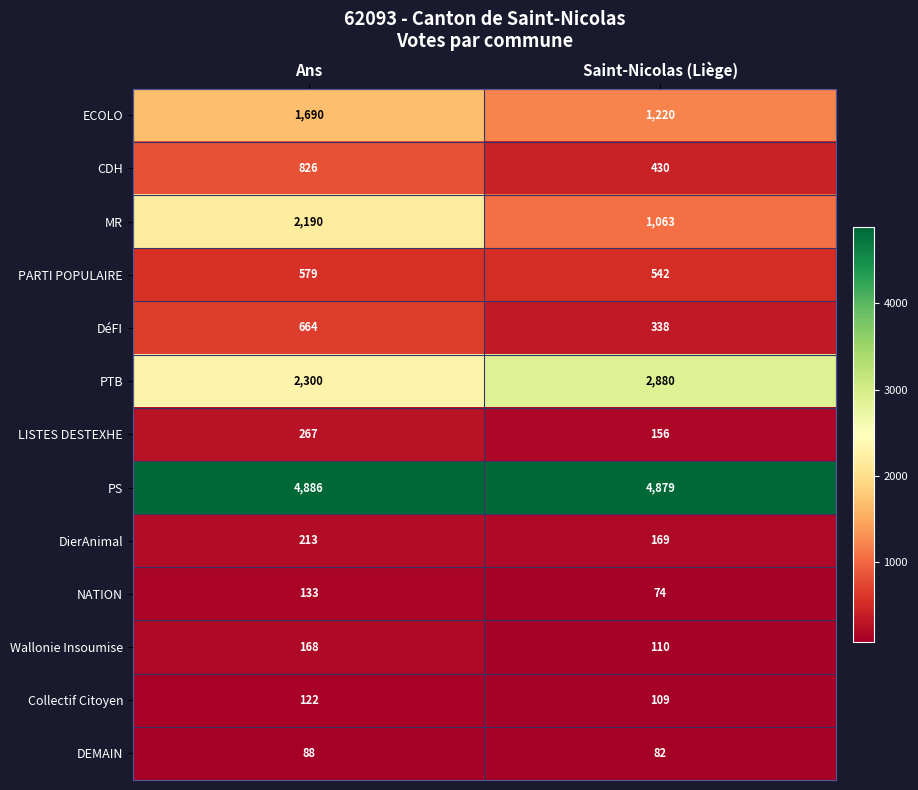

What is the sum of the MR values at Saint-Nicolas (Liège) and Ans?

3253